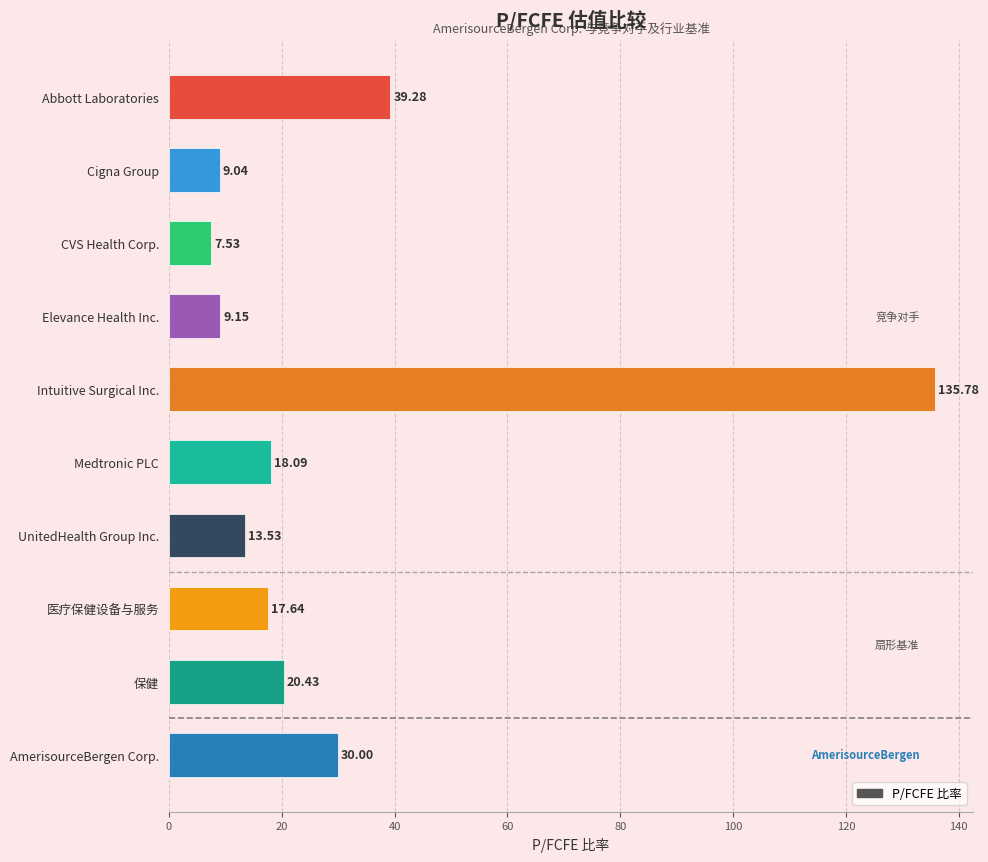

What is the label of the 10th bar from the top?

AmerisourceBergen Corp.